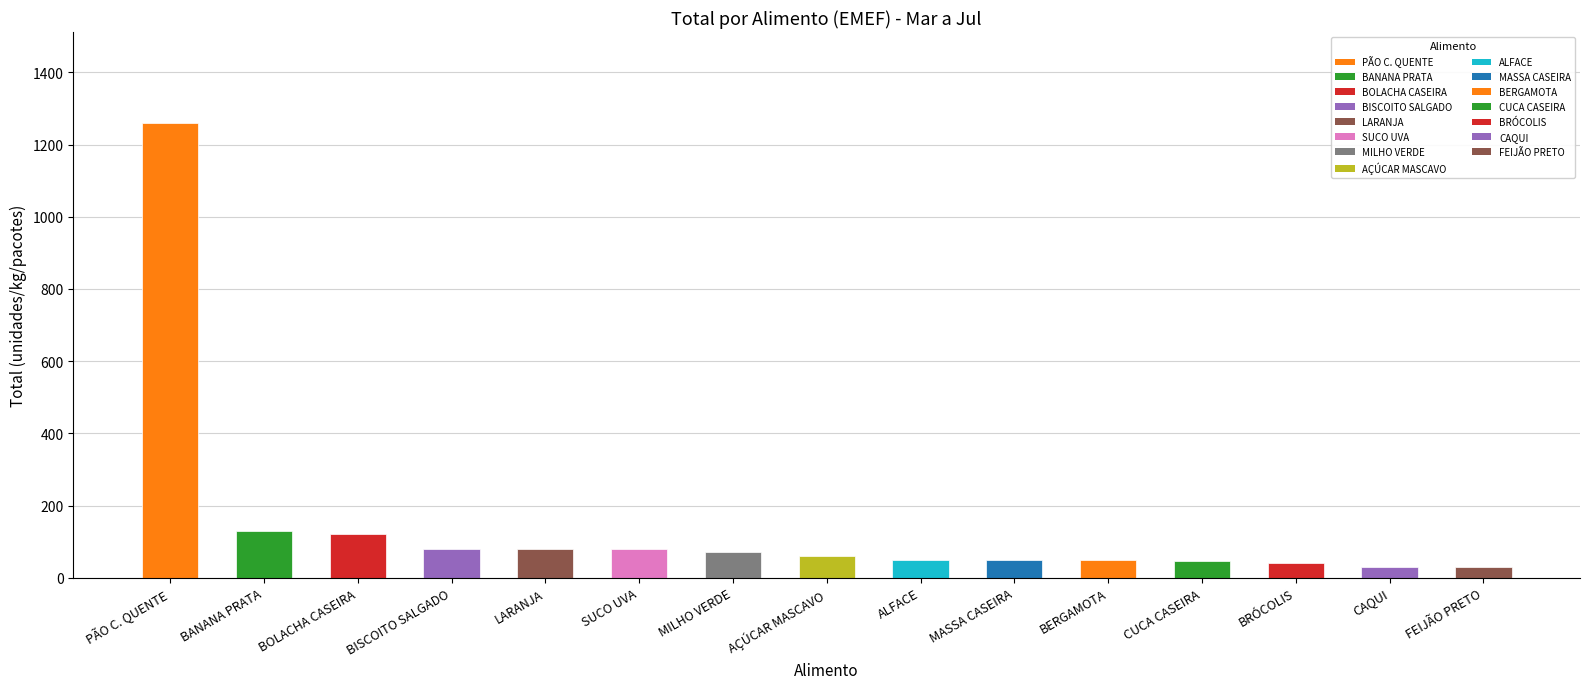

Between LARANJA and FEIJÃO PRETO, which is larger?

LARANJA